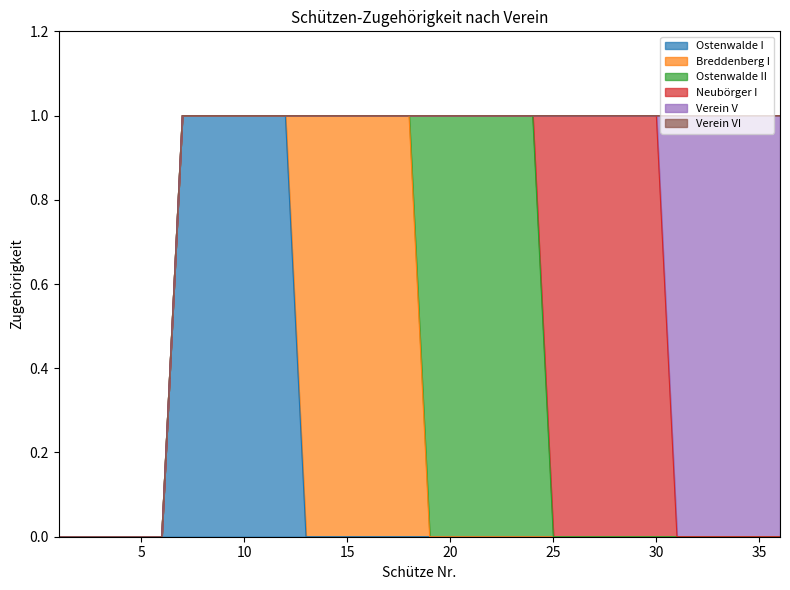

True or false: Ostenwalde II and Ostenwalde I cross at least once.

False